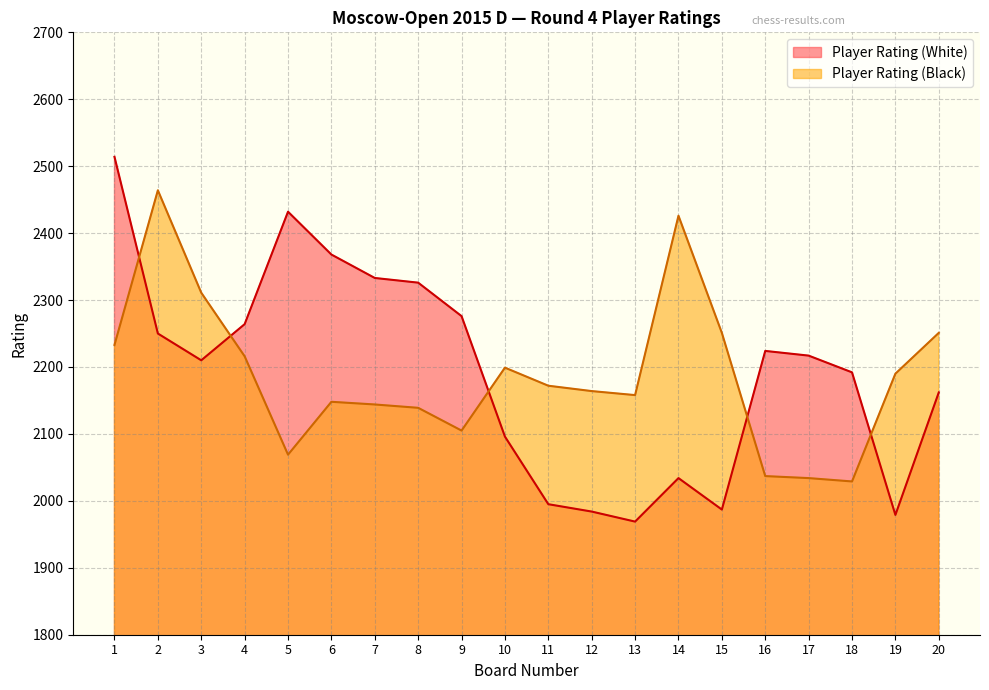

True or false: Player Rating (Black) and Player Rating (White) intersect in this chart.

True